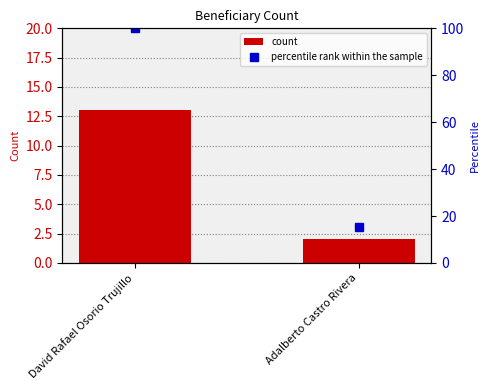

What is the highest value of the percentile rank within the sample series?

100.0